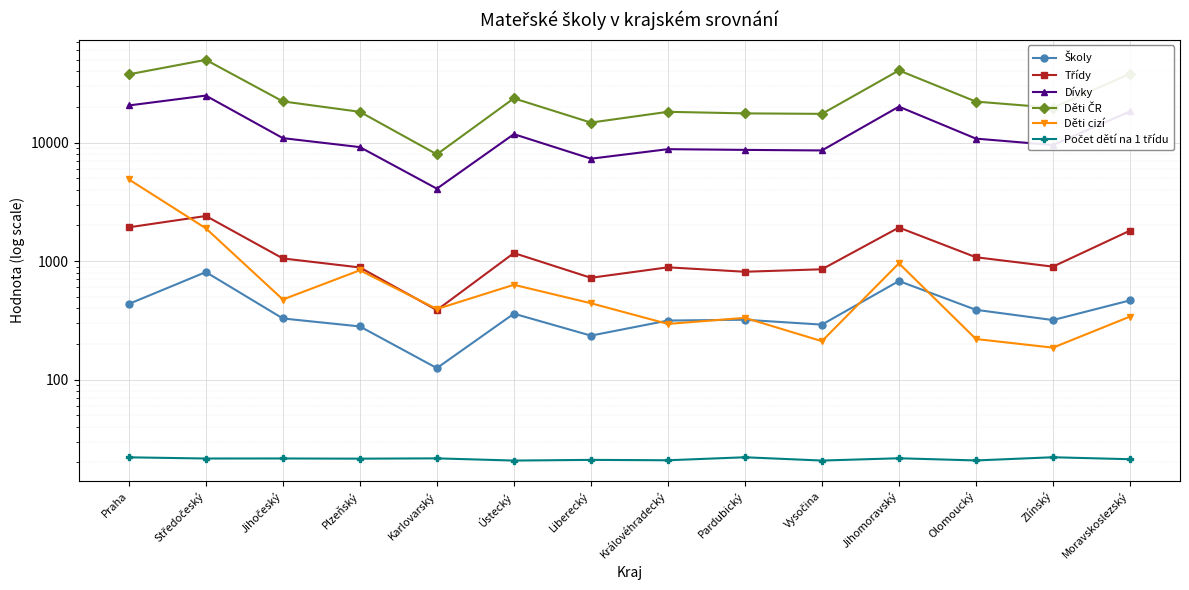

What are all the series names shown in the legend?

Školy, Třídy, Dívky, Děti ČR, Děti cizí, Počet dětí na 1 třídu